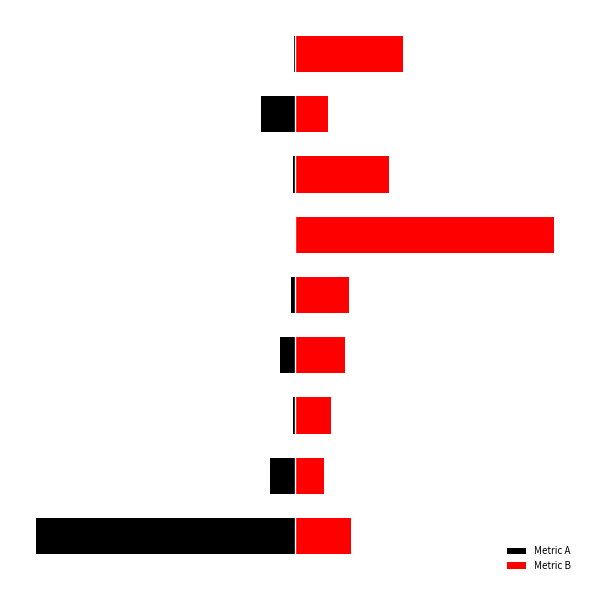

What is the lowest value of the Metric B series?

11.3